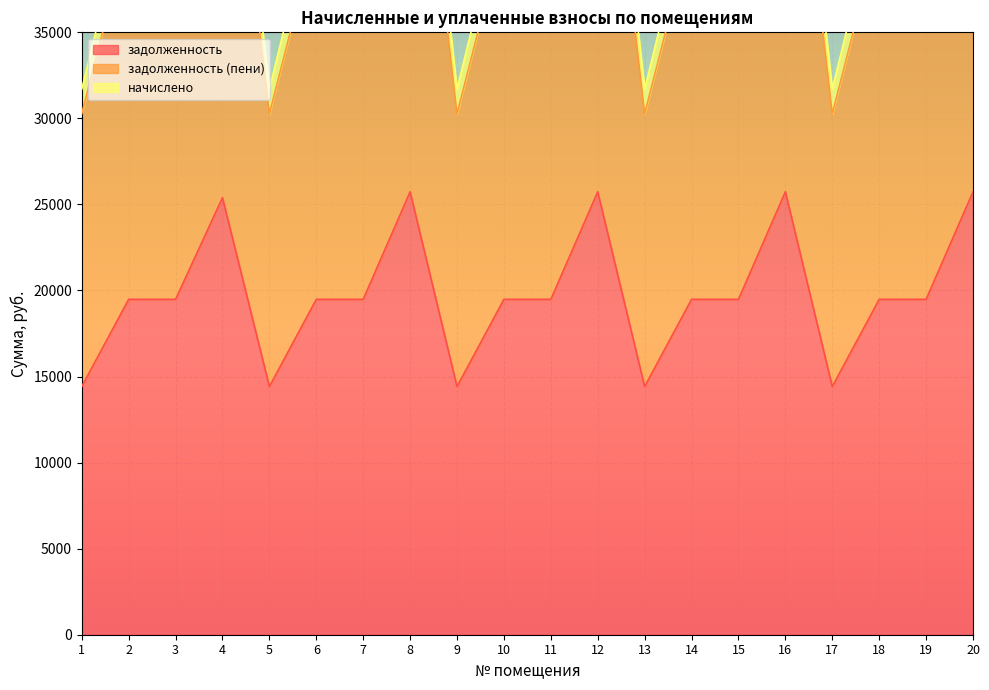

What is the smallest value displayed?

14418.7